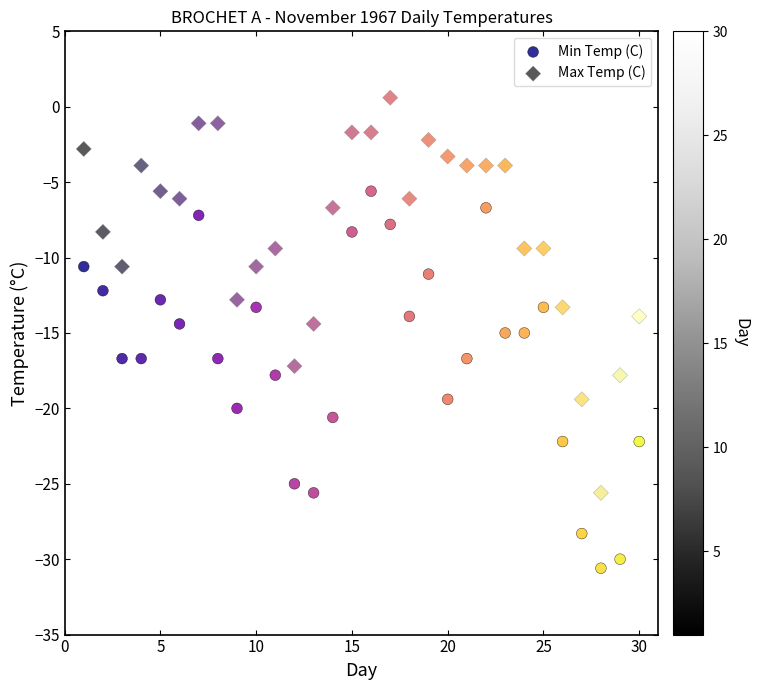

Which series reaches the minimum Y coordinate?

Min Temp (C)